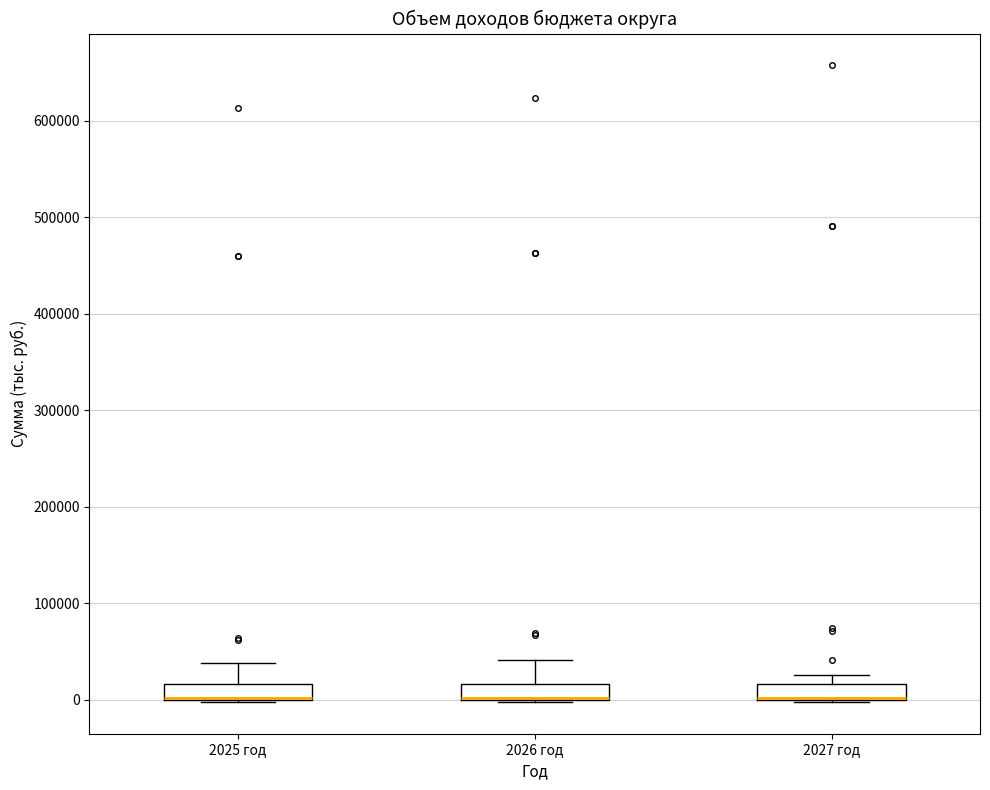

Reading left to right, read every box against the y-axis: the position of its median line, the range the box covers, and the ends of its whiskers. The values are not printed on the chart, so give them approximately, as read against the axis.

2025 год: median 0 (drawn on the box's lower edge), box 0 to 20000, whiskers 0 to 40000
2026 год: median 0 (drawn on the box's lower edge), box 0 to 20000, whiskers 0 to 40000
2027 год: median 0 (drawn on the box's lower edge), box 0 to 20000, whiskers 0 to 30000